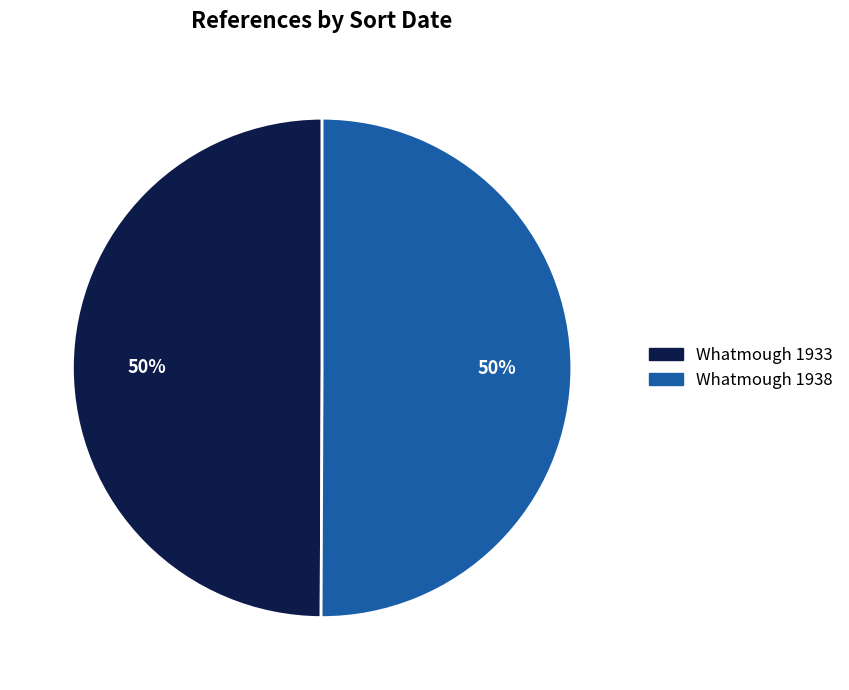

True or false: Whatmough 1938 accounts for 37% of the total.

False